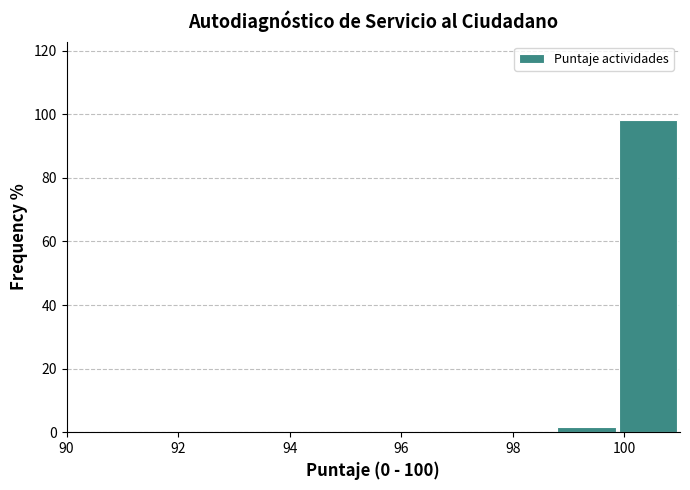

Over which range of the x-axis is the bar tallest?

99.9 to 101.0